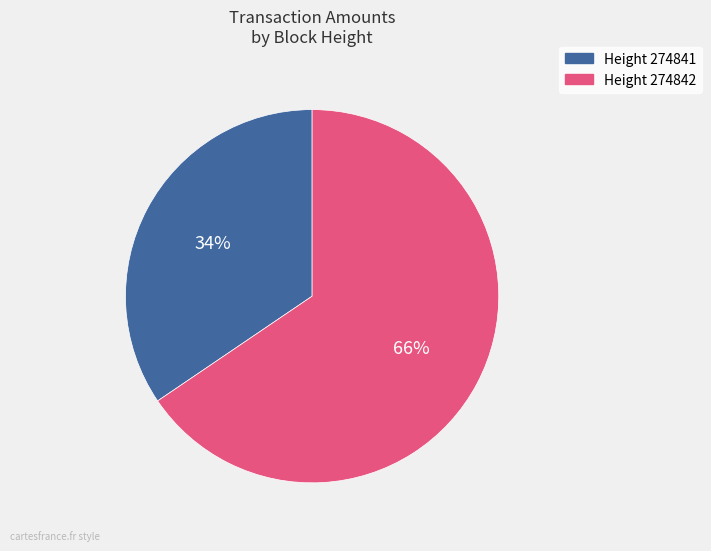

Is the sum of Height 274842 and Height 274841 greater than half?

Yes